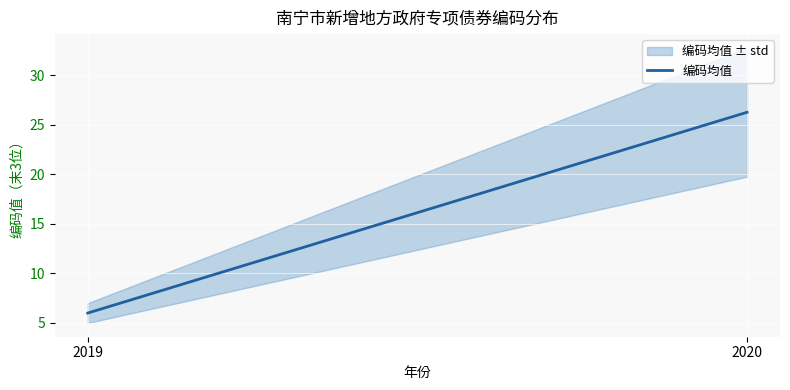

What is the value of the 2nd point from the left?

26.2